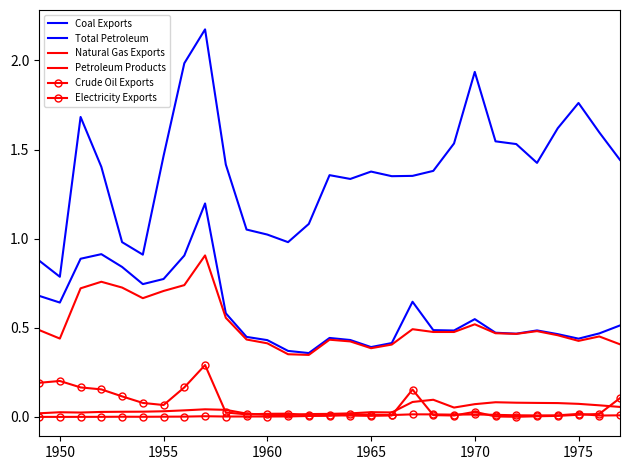

Which series has the widest spread of values?

Coal Exports